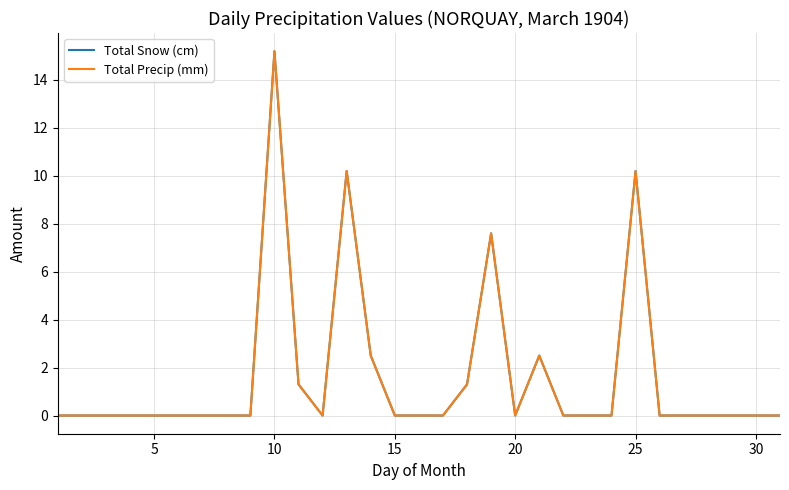

Reading right to left, list all the values displayed in this chart.

Total Snow (cm): 0.0	0.0	0.0	0.0	0.0	0.0	10.2	0.0	0.0	0.0	2.5	0.0	7.6	1.3	0.0	0.0	0.0	2.5	10.2	0.0	1.3	15.2	0.0	0.0	0.0	0.0	0.0	0.0	0.0	0.0	0.0
Total Precip (mm): 0.0	0.0	0.0	0.0	0.0	0.0	10.2	0.0	0.0	0.0	2.5	0.0	7.6	1.3	0.0	0.0	0.0	2.5	10.2	0.0	1.3	15.2	0.0	0.0	0.0	0.0	0.0	0.0	0.0	0.0	0.0